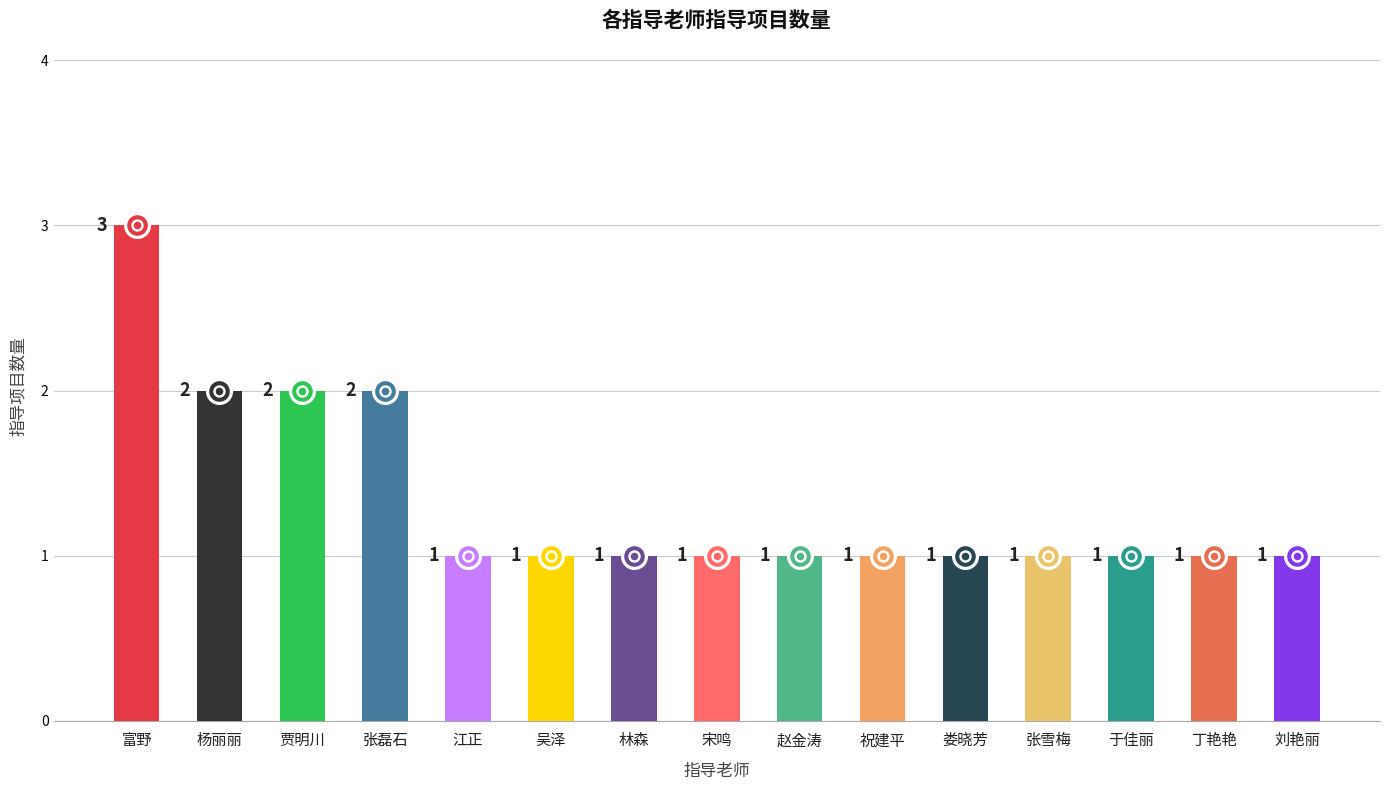

Approximately how many times larger is the value at 娄晓芳 compared to 刘艳丽?

1.0